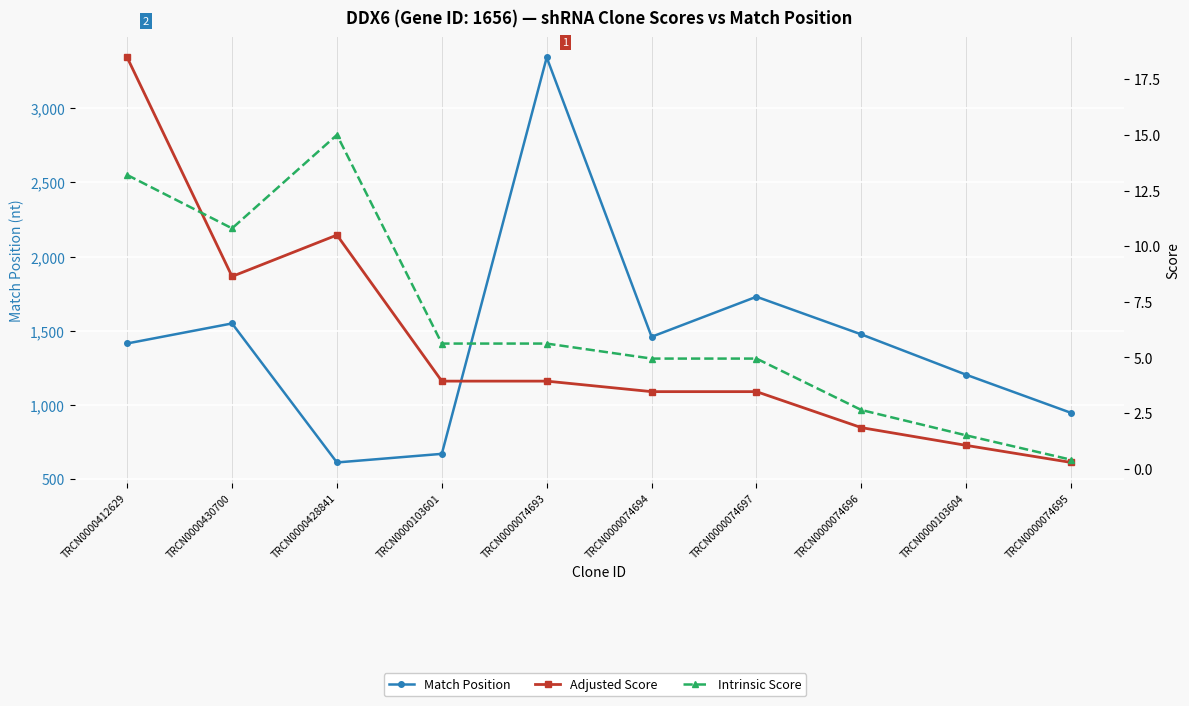

How many times do Adjusted Score and Intrinsic Score cross each other?

1